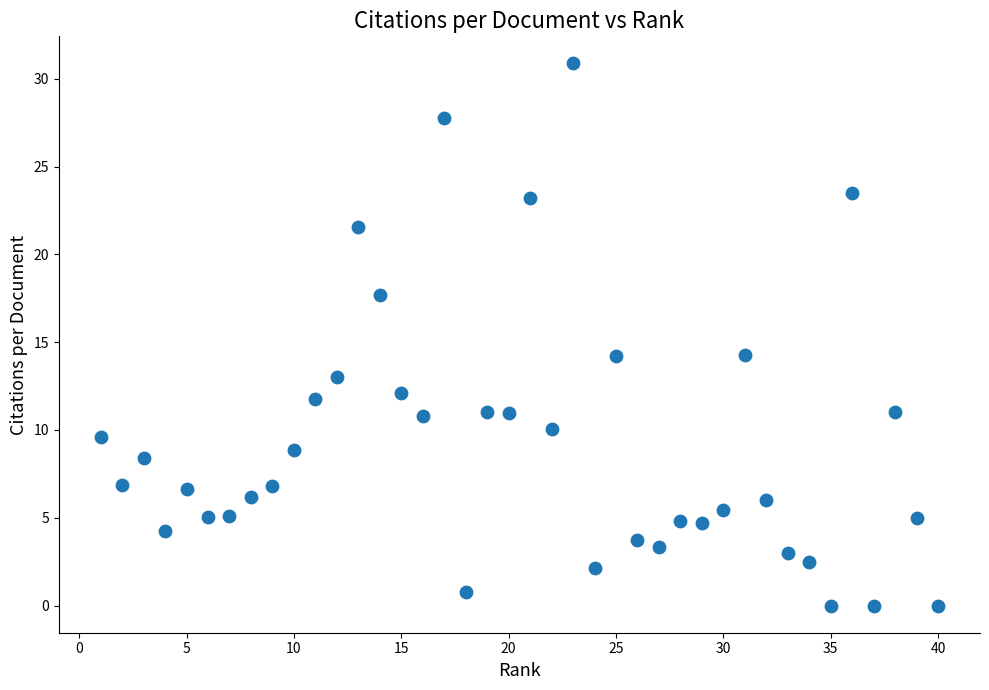

What is the range of Y values (max minus min)?

30.9